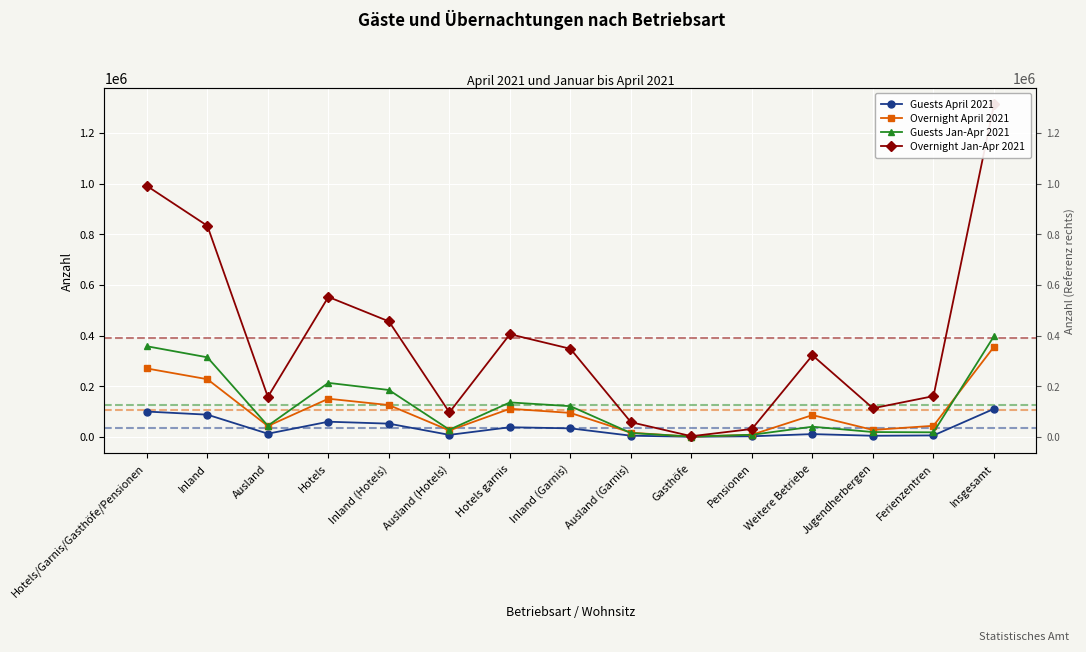

How many data points does each series have?

15